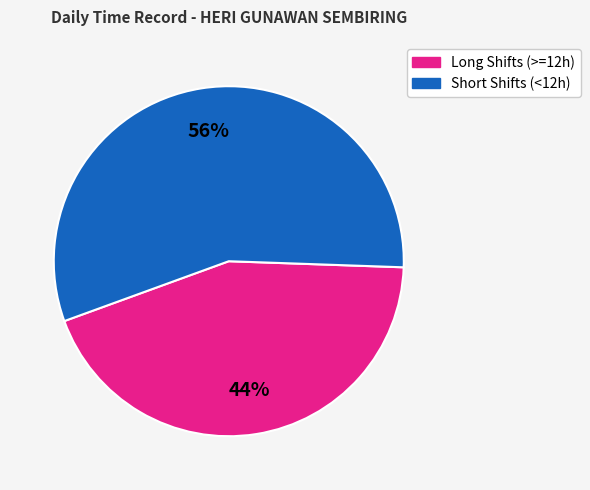

Is there any slice that represents more than half of the pie?

Yes